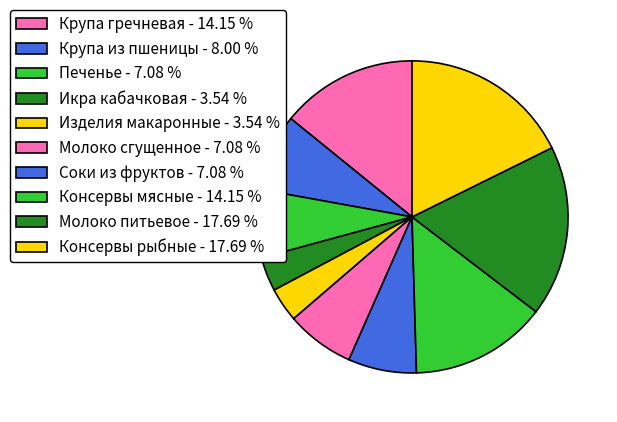

Count the number of slices in the pie.

10